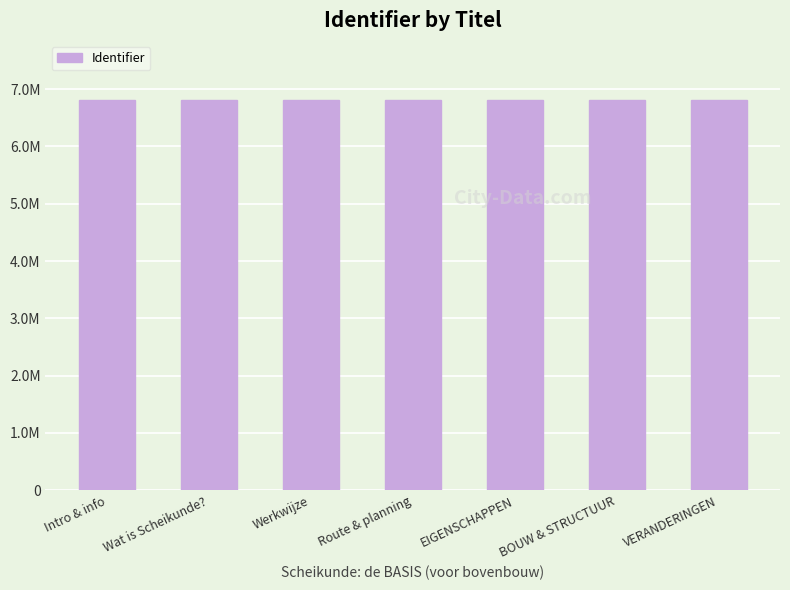

Does the chart contain any negative values?

No